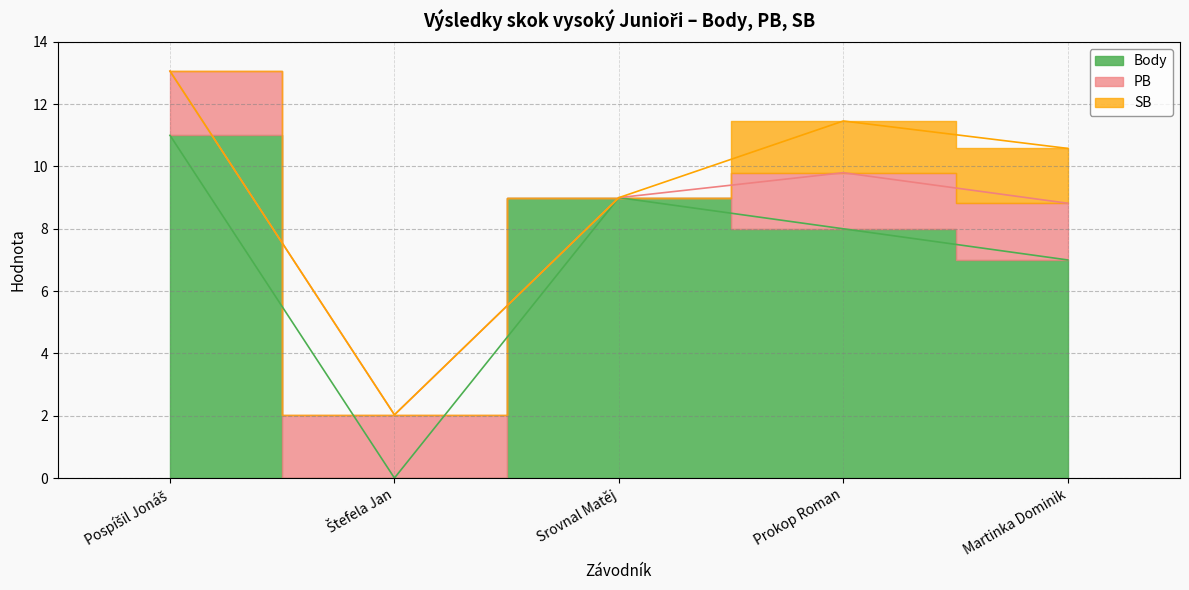

True or false: Body has more than 2 points higher than both neighbors.

False